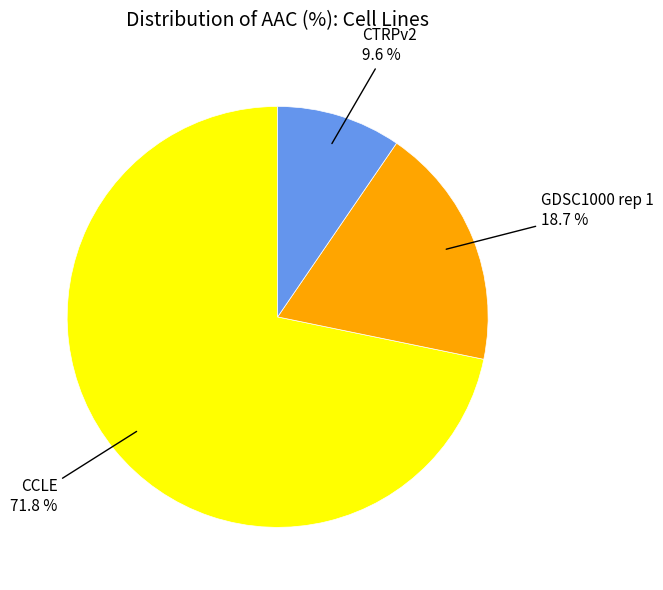

Is there any slice that represents more than half of the pie?

Yes